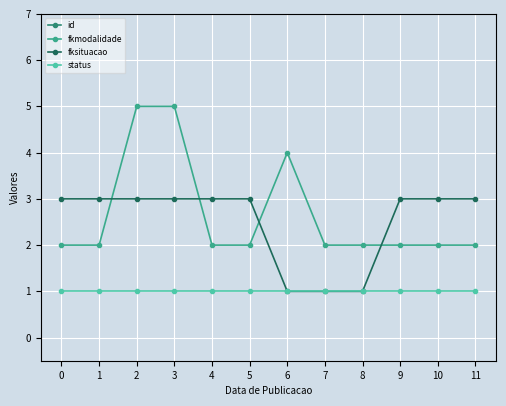

What is the difference between the highest and lowest values at 6?

2226